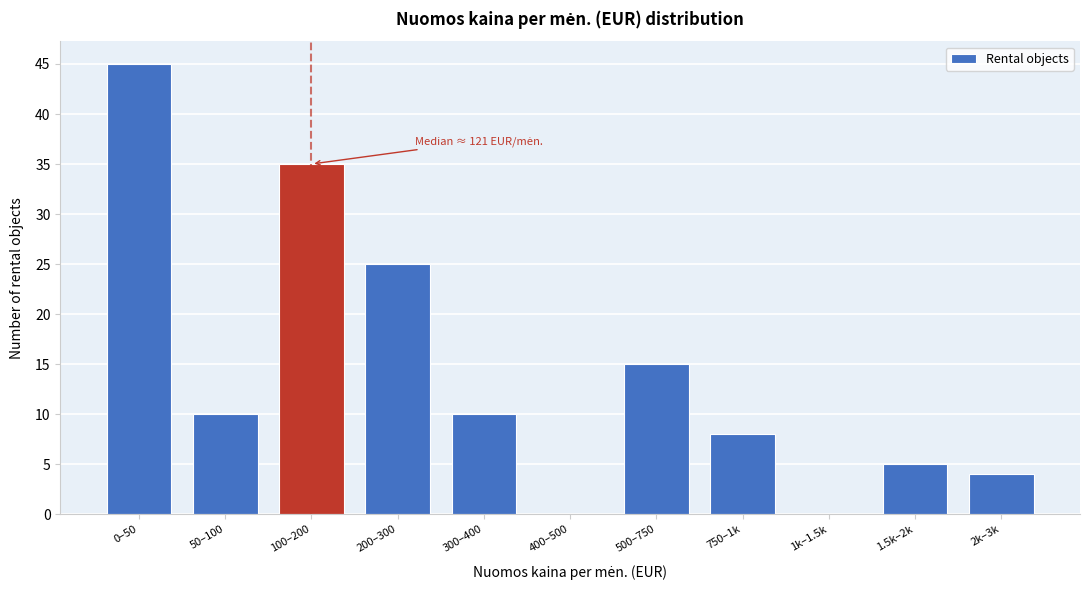

Reading left to right, transcribe all the data shown in this chart.

0–50=45	50–100=10	100–200=35	200–300=25	300–400=10	400–500=0	500–750=15	750–1k=8	1k–1.5k=0	1.5k–2k=5	2k–3k=4